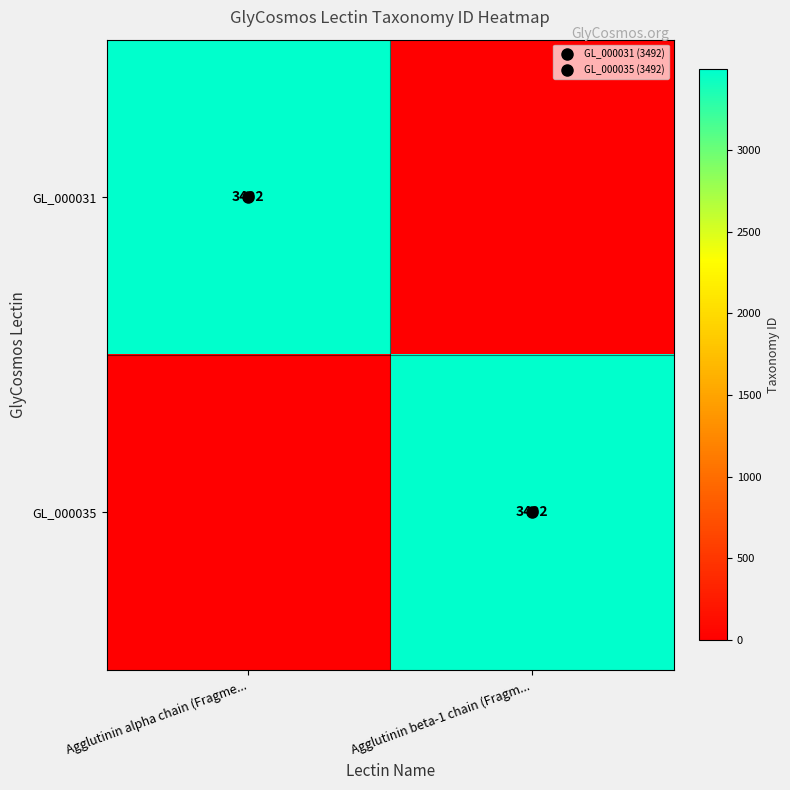

At which category does the chart reach its peak across all series?

Agglutinin alpha chain (Fragme...